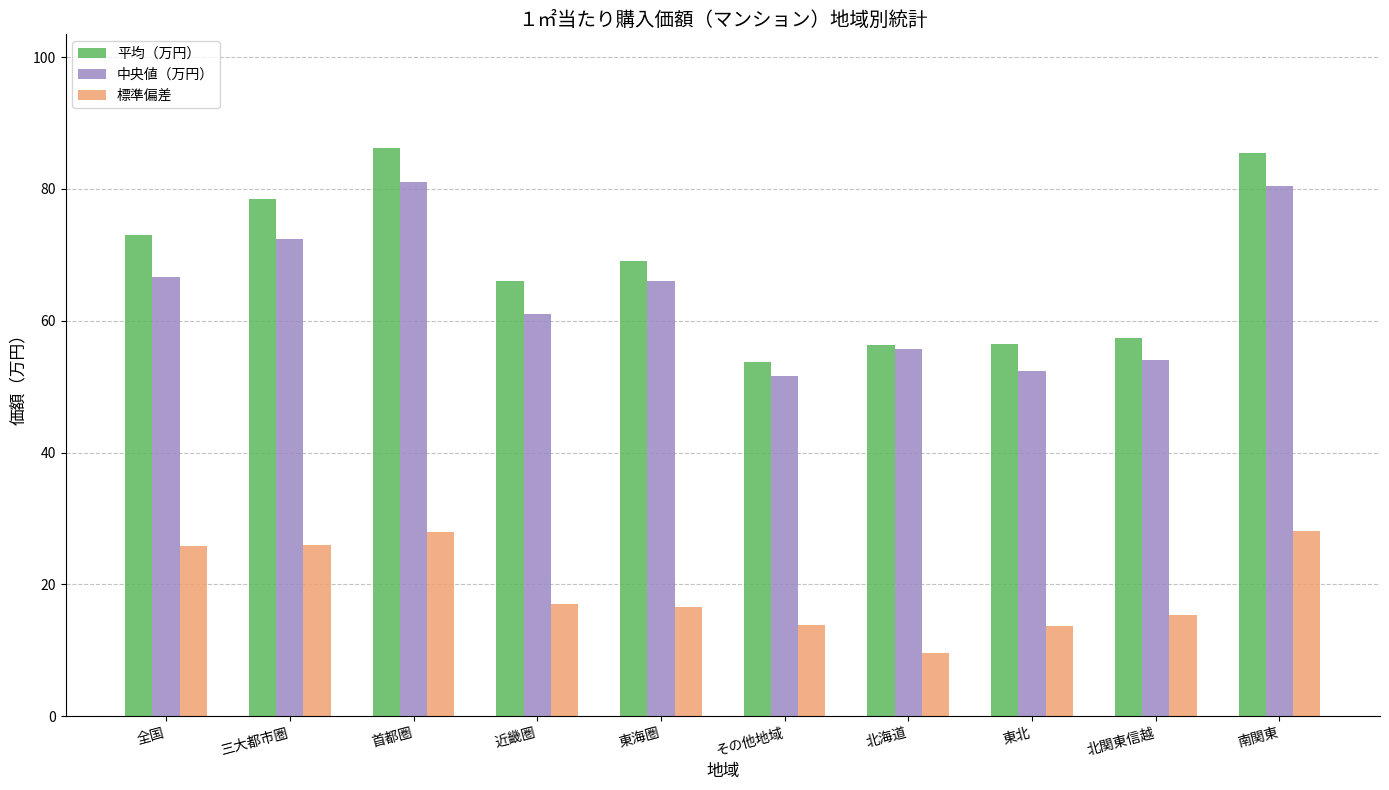

What is the average value of the 中央値（万円） series?

64.1